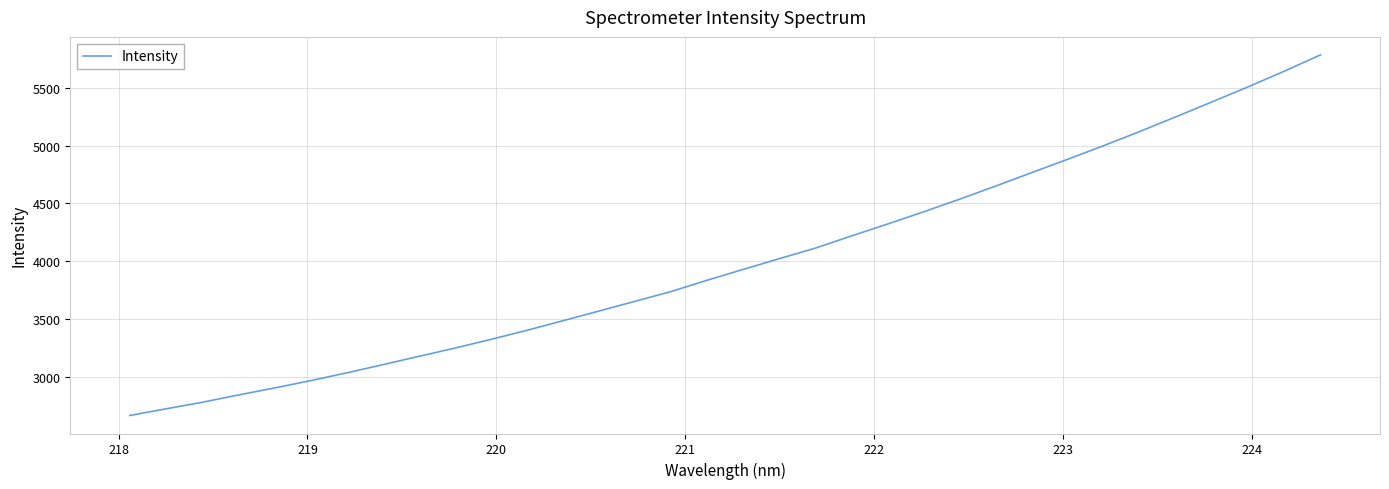

How many lines are shown in the chart?

1